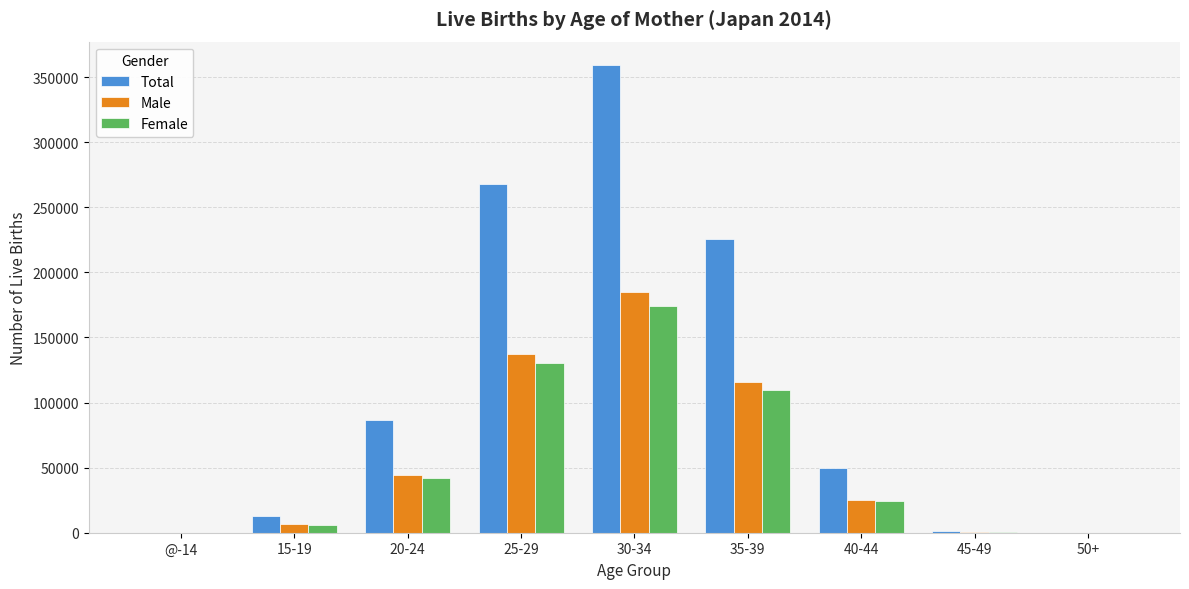

How many categories are shown in the chart?

9